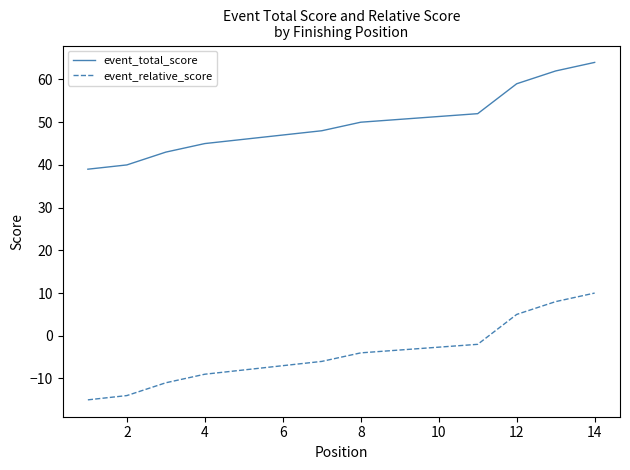

Which series has the largest total across all categories?

event_total_score